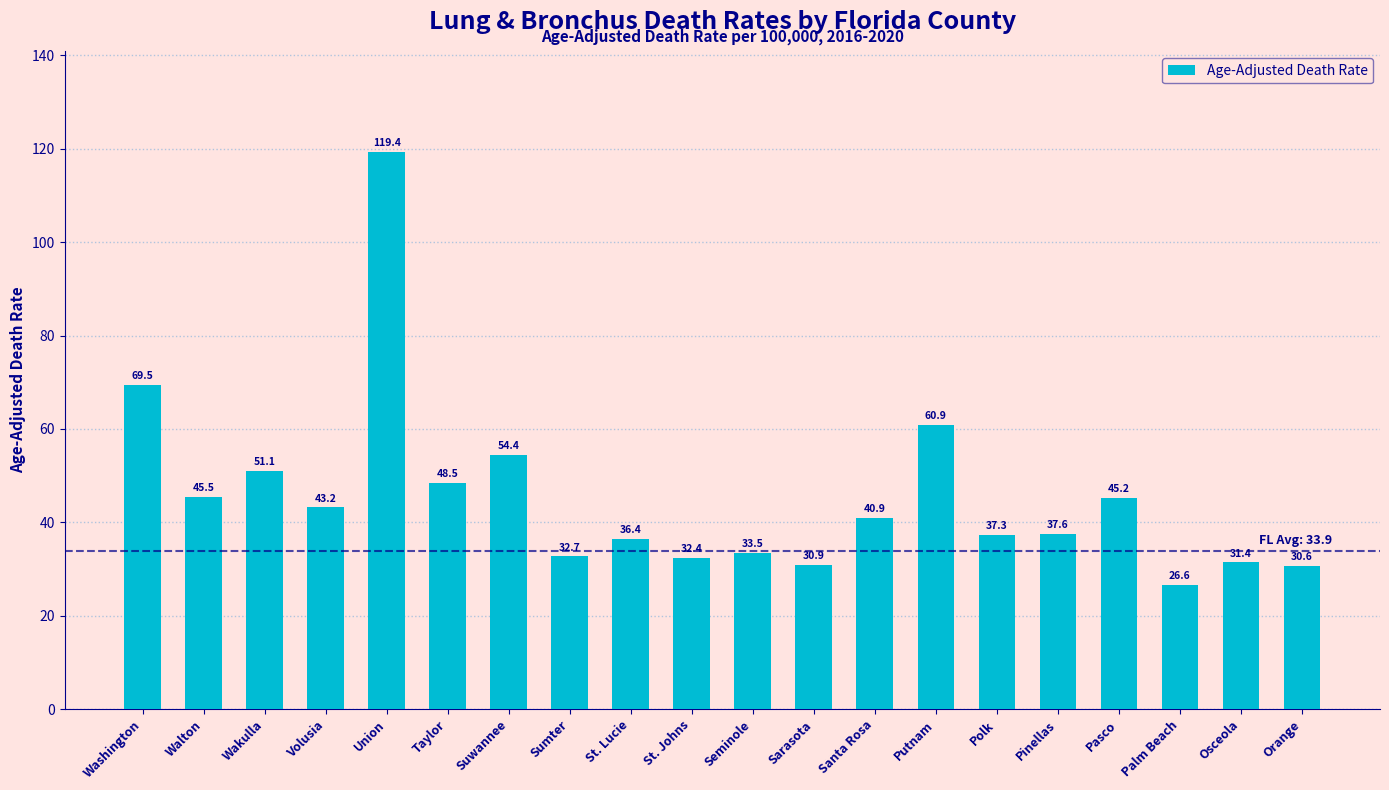

True or false: the data shows 44.7 at Palm Beach.

False